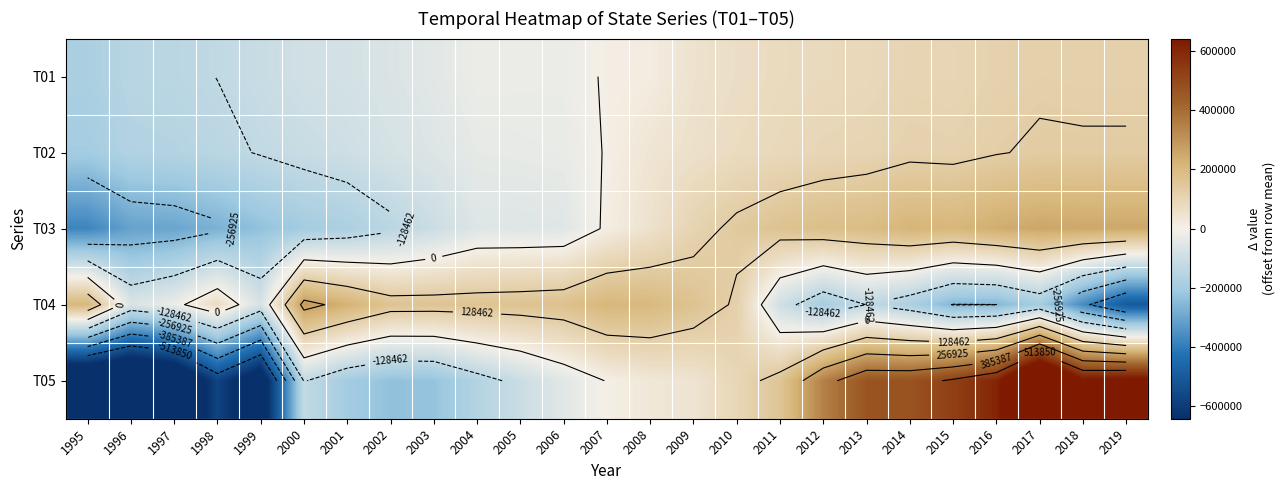

At which category is the sum across all series the highest?

2017